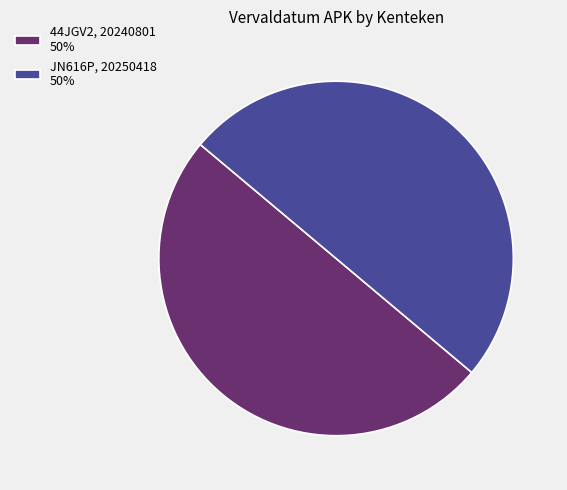

The JN616P, 20250418 50% slice represents 50% of the pie. True or false?

True